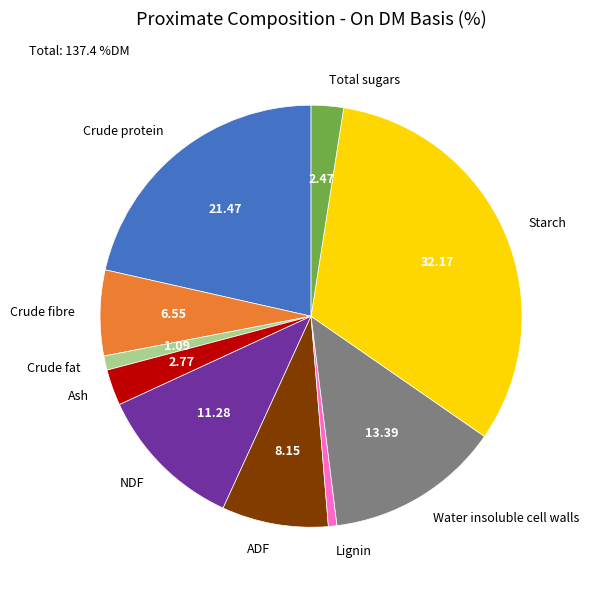

Combined, do Ash and Crude protein account for over 50%?

No